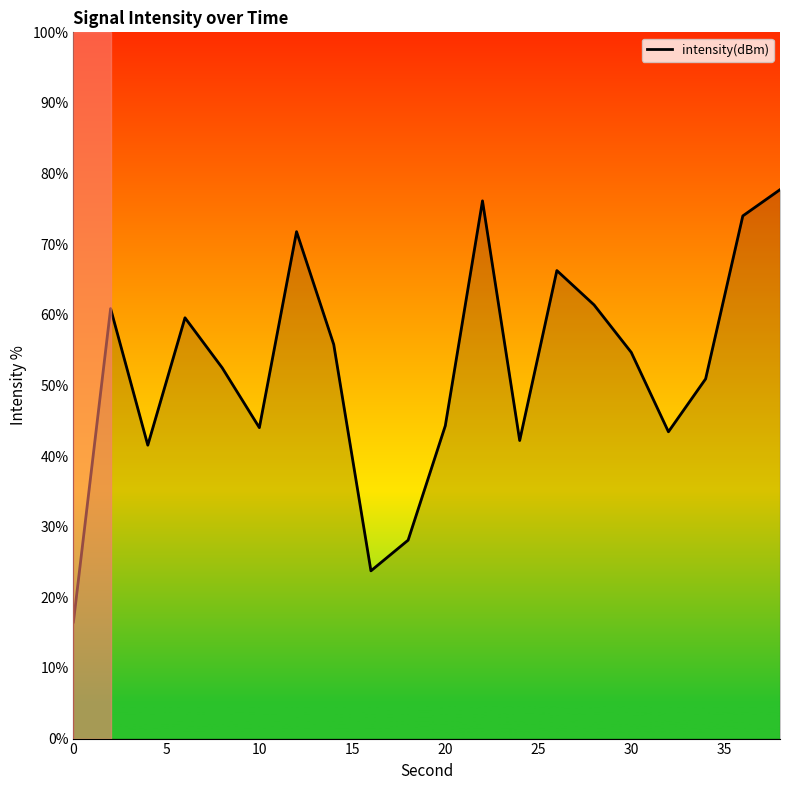

What is the maximum value shown in the chart?

77.7